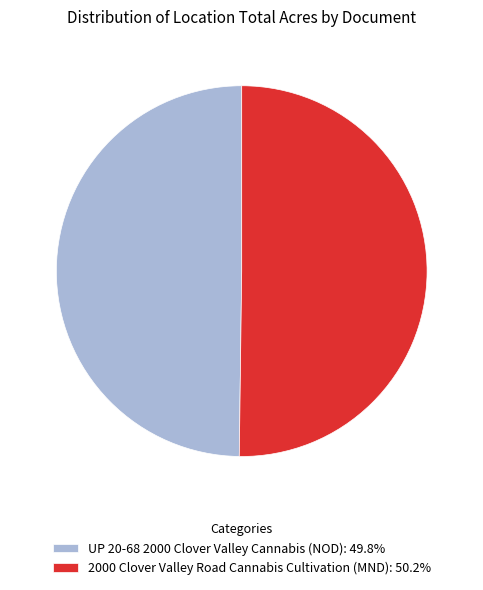

Do 2000 Clover Valley Road Cannabis Cultivation (MND): 50.2% and UP 20-68 2000 Clover Valley Cannabis (NOD): 49.8% together represent more than half of the pie?

Yes